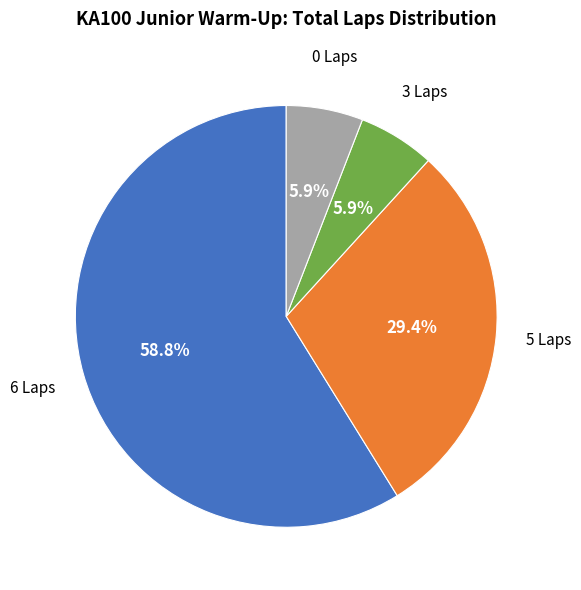

Is there a majority slice in this chart?

Yes